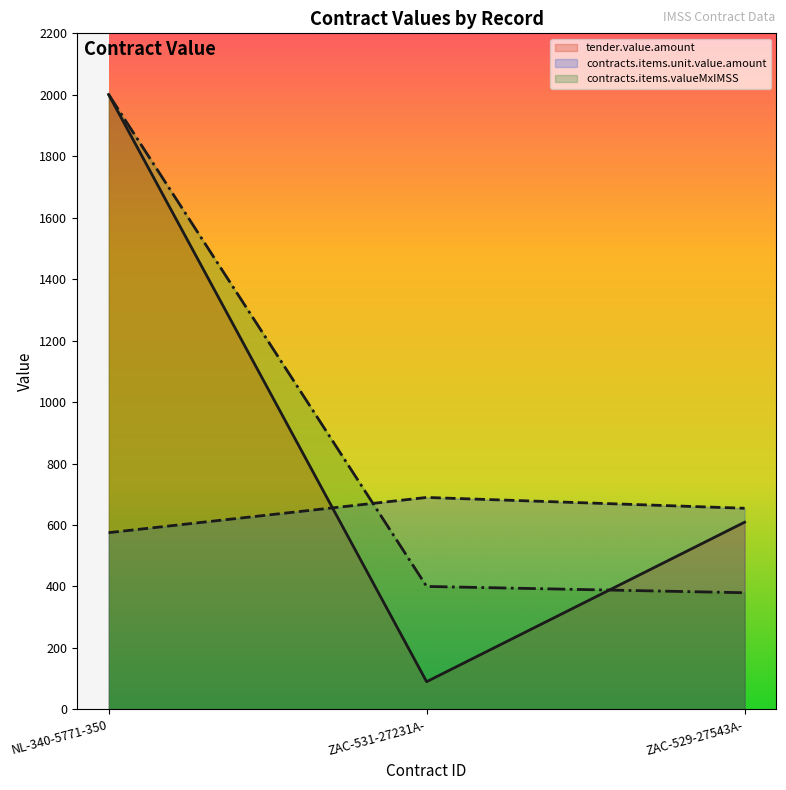

Reading left to right, extract all data points from this chart.

tender.value.amount: 2001.0	90.0	609.0
contracts.items.unit.value.amount: 575.0	689.6	654.4
contracts.items.valueMxIMSS: 2001.0	400.0	379.5